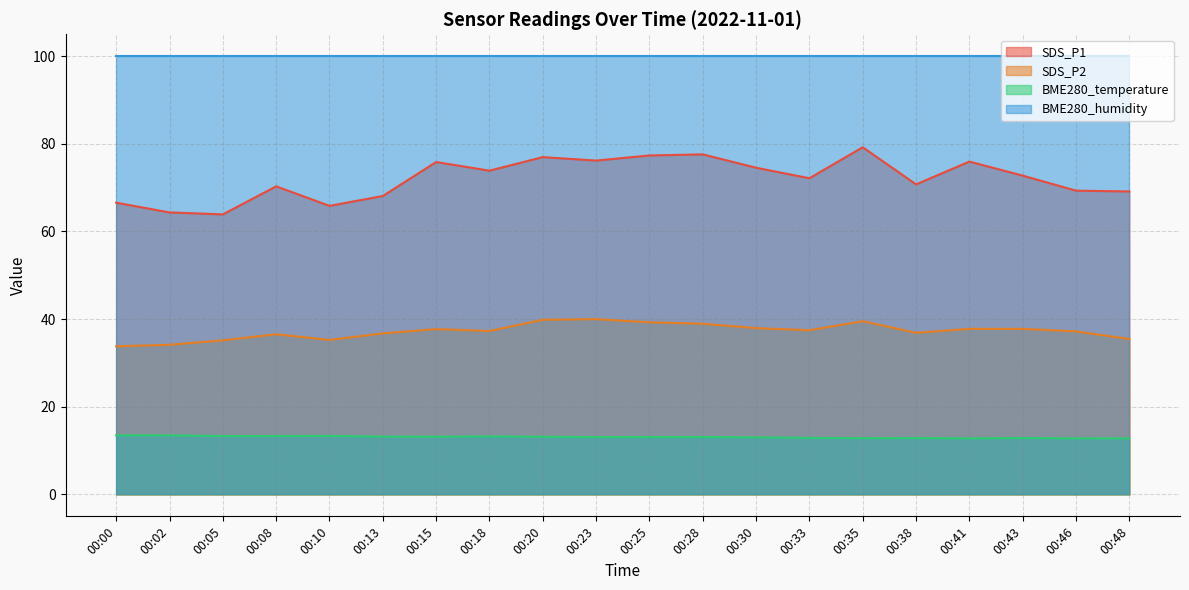

Which category has the highest value in the SDS_P1 series?

00:35